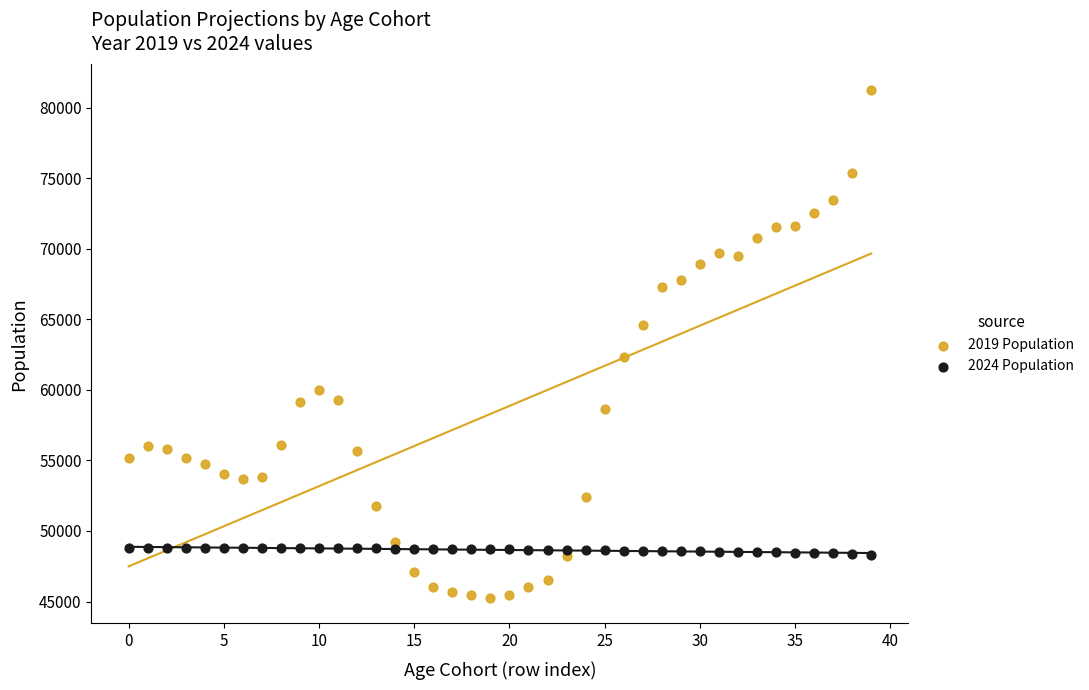

Across all data points, what is the range of Y values (max minus min)?

36048.0